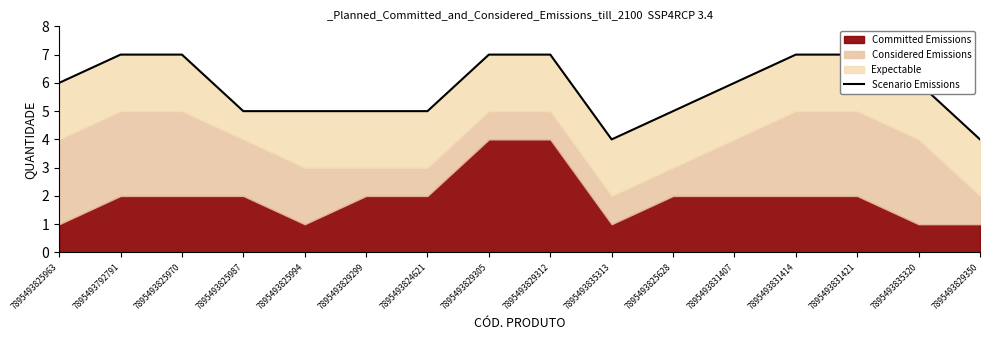

Where is the first local minimum?

7895493835313